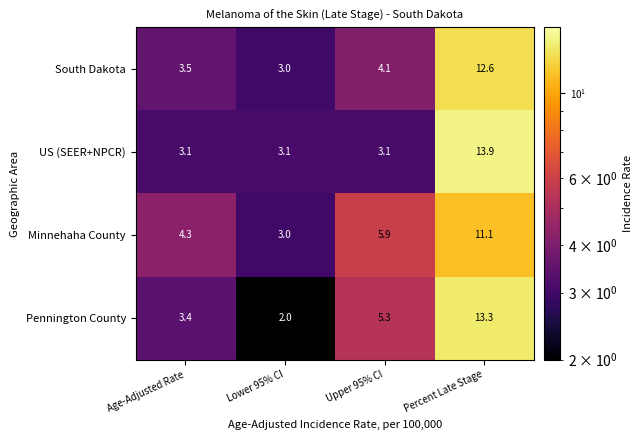

Is it true that US (SEER+NPCR) equals 3.1 at Lower 95% CI?

True